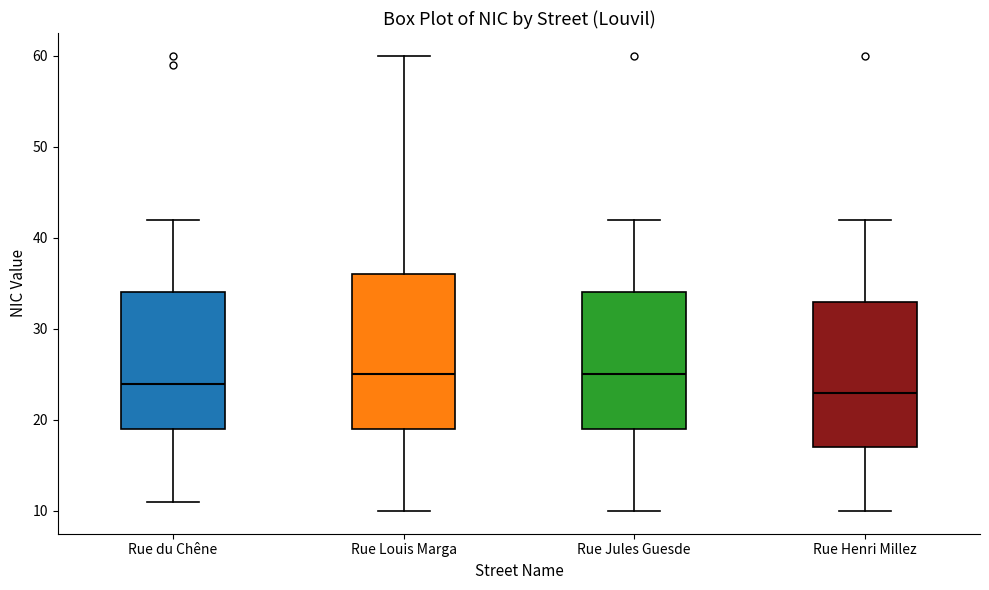

Reading left to right, read every box against the y-axis: the position of its median line, the range the box covers, and the ends of its whiskers. The values are not printed on the chart, so give them approximately, as read against the axis.

Rue du Chêne: median 24, box 19 to 34, whiskers 11 to 42
Rue Louis Marga: median 25, box 19 to 36, whiskers 10 to 60
Rue Jules Guesde: median 25, box 19 to 34, whiskers 10 to 42
Rue Henri Millez: median 23, box 17 to 33, whiskers 10 to 42